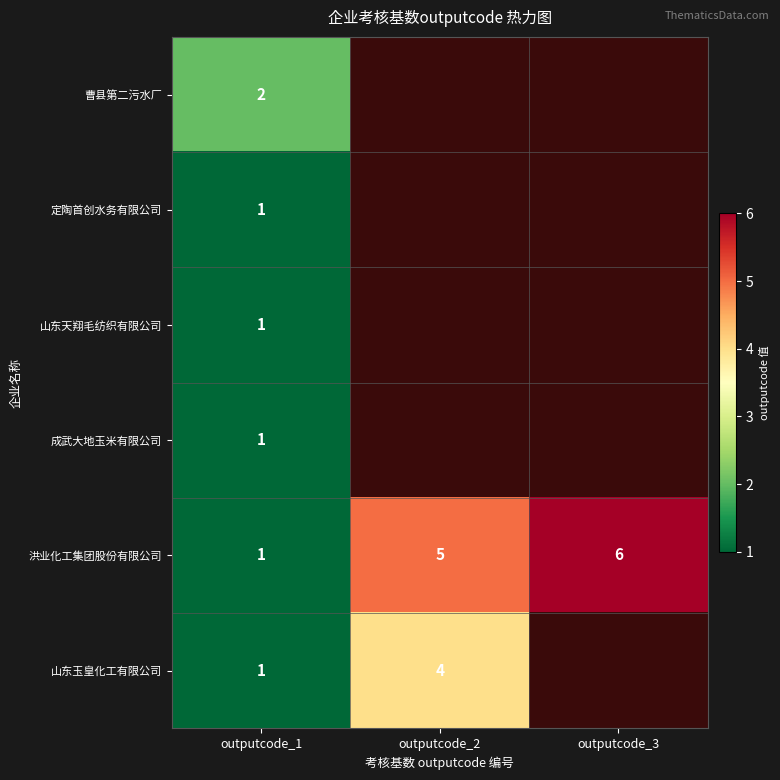

The value of 成武大地玉米有限公司 at outputcode_1 is 1. True or false?

True